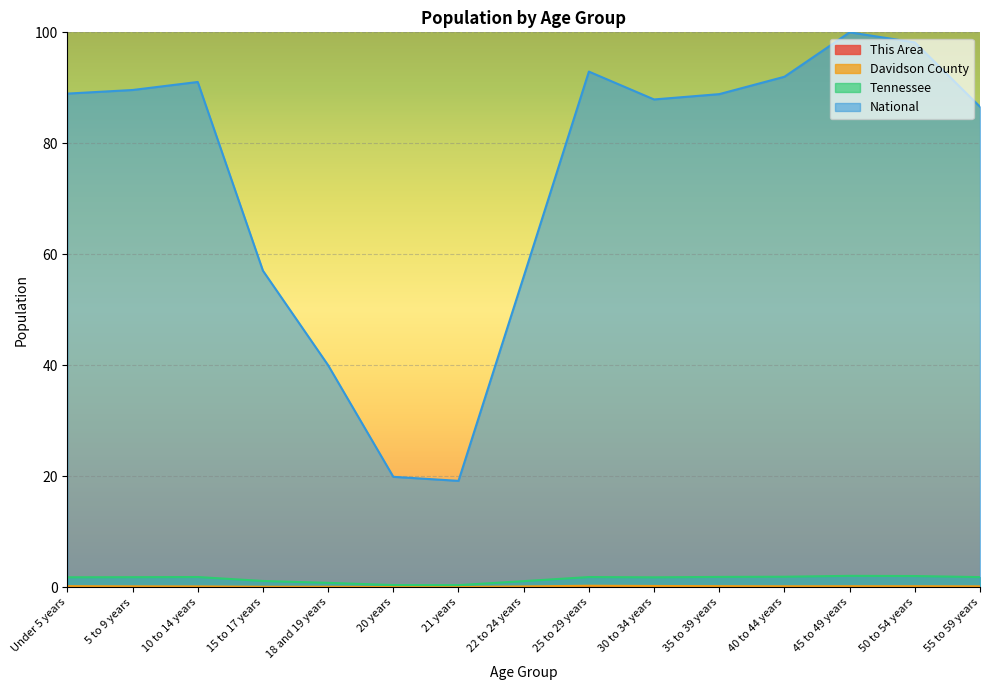

At how many categories does at least one series exceed 8?

15